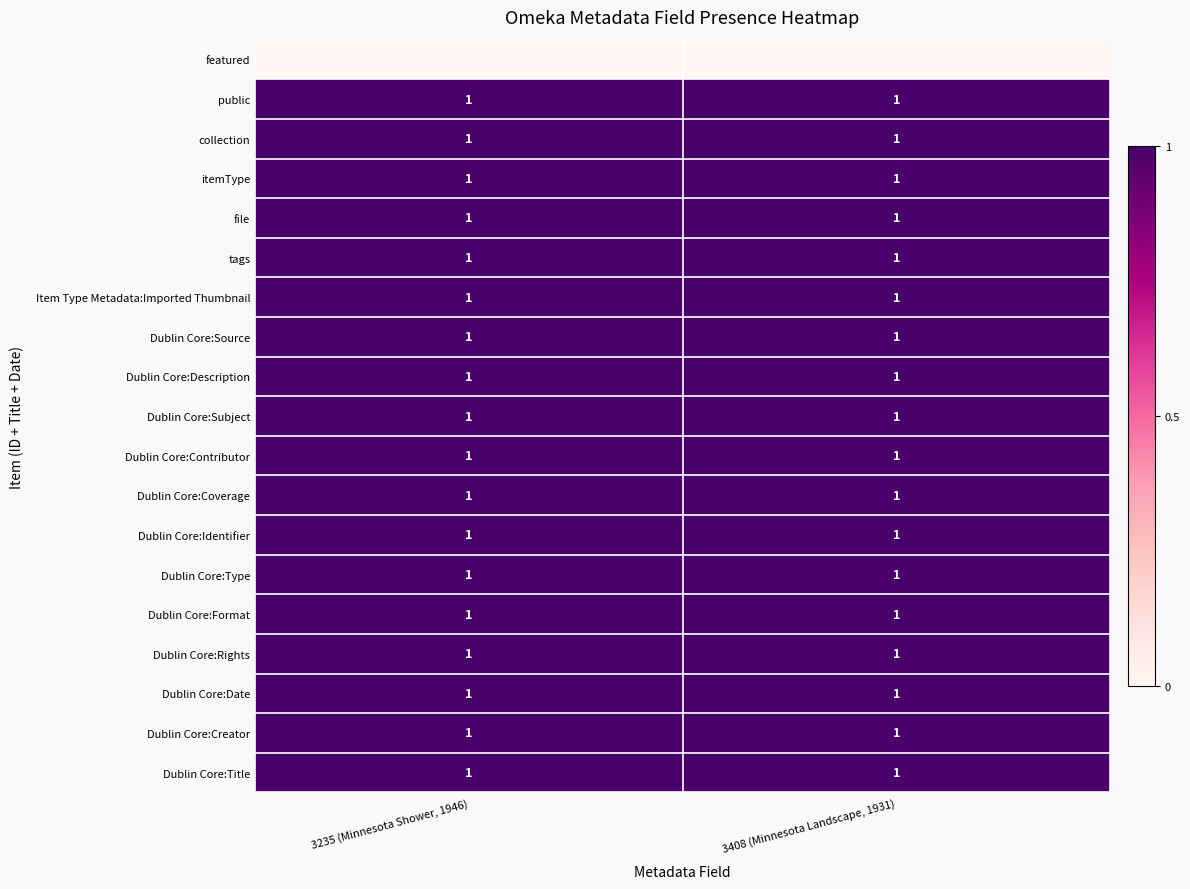

Is it true that public equals 1 at 3408 (Minnesota Landscape, 1931)?

True